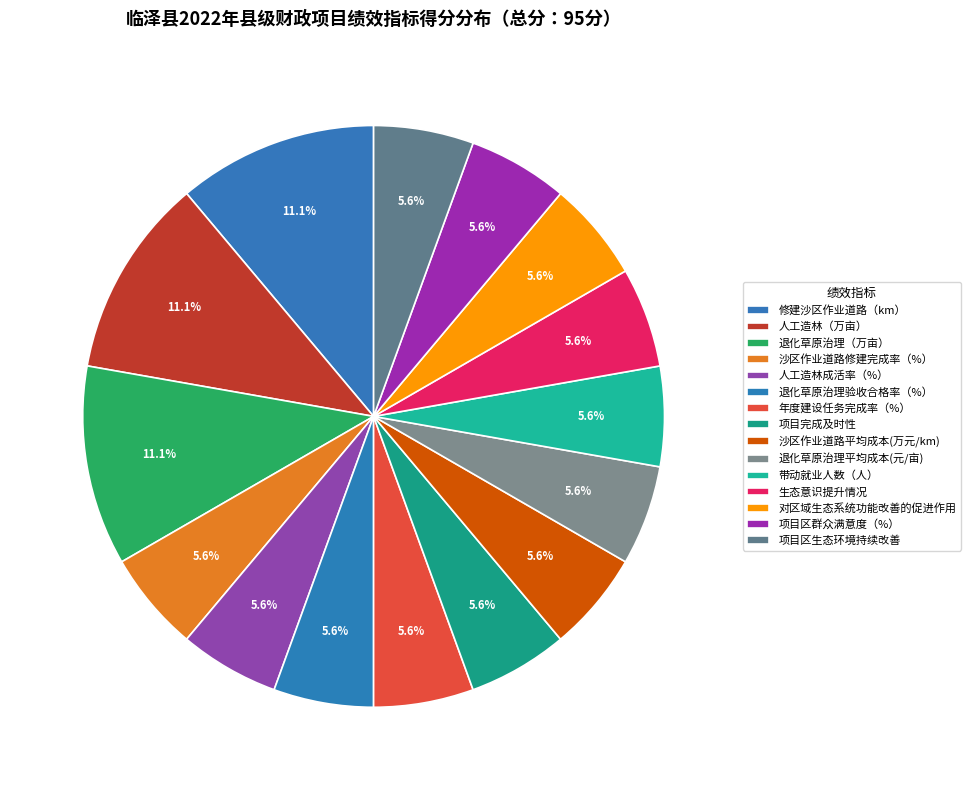

Which has a higher value, 对区域生态系统功能改善的促进作用 or 人工造林（万亩）?

人工造林（万亩）